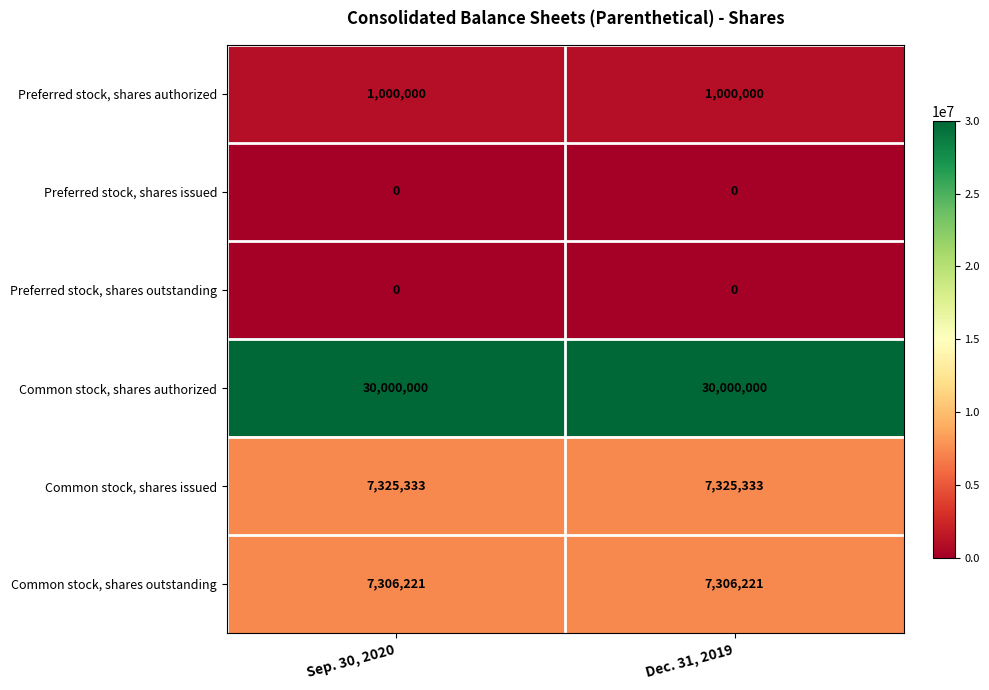

What is the total value across all series at Dec. 31, 2019?

45631554